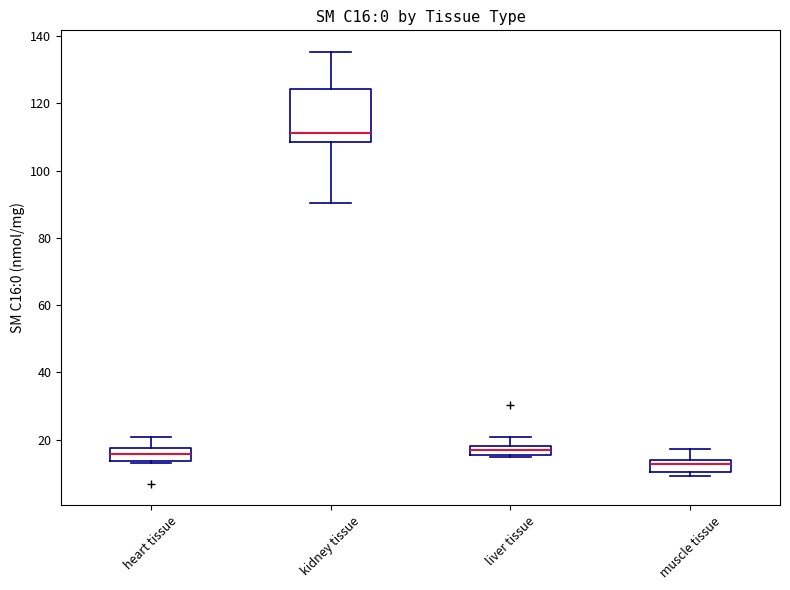

Which box's median line is the lowest?

muscle tissue